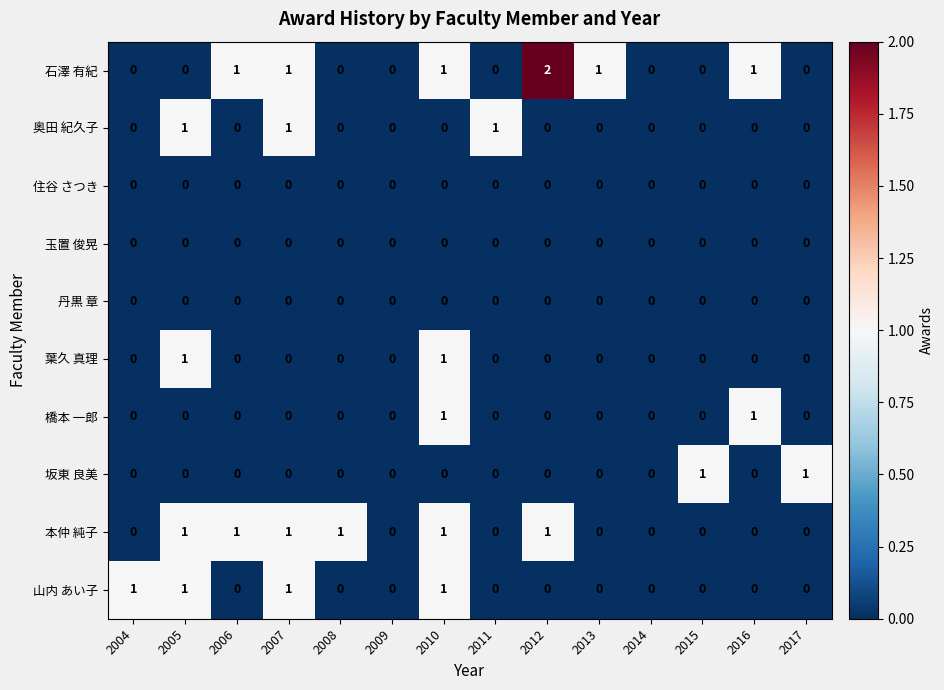

Which series has the largest total across all categories?

石澤 有紀